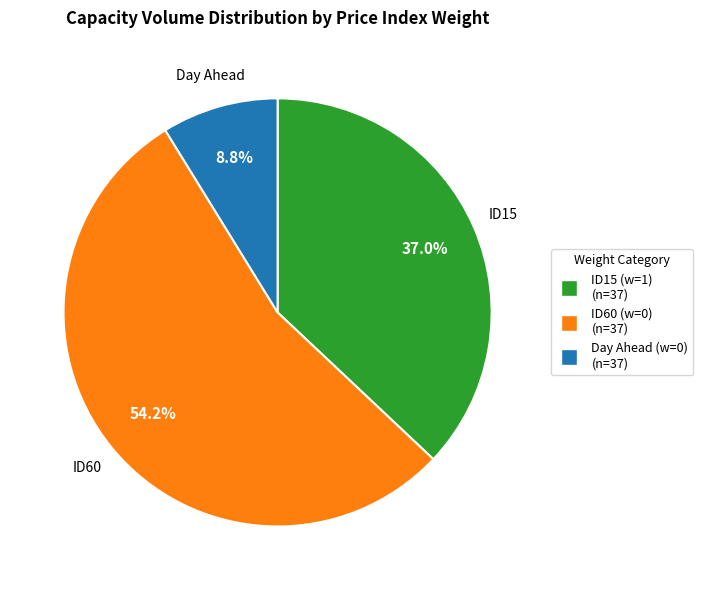

Is there any slice that represents more than half of the pie?

Yes